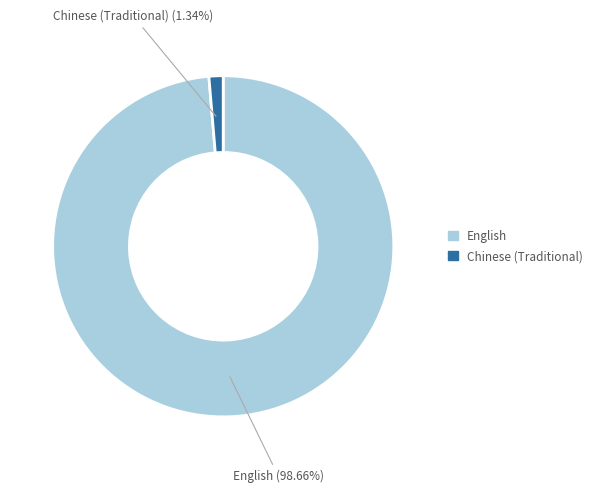

Which slice is the largest?

English